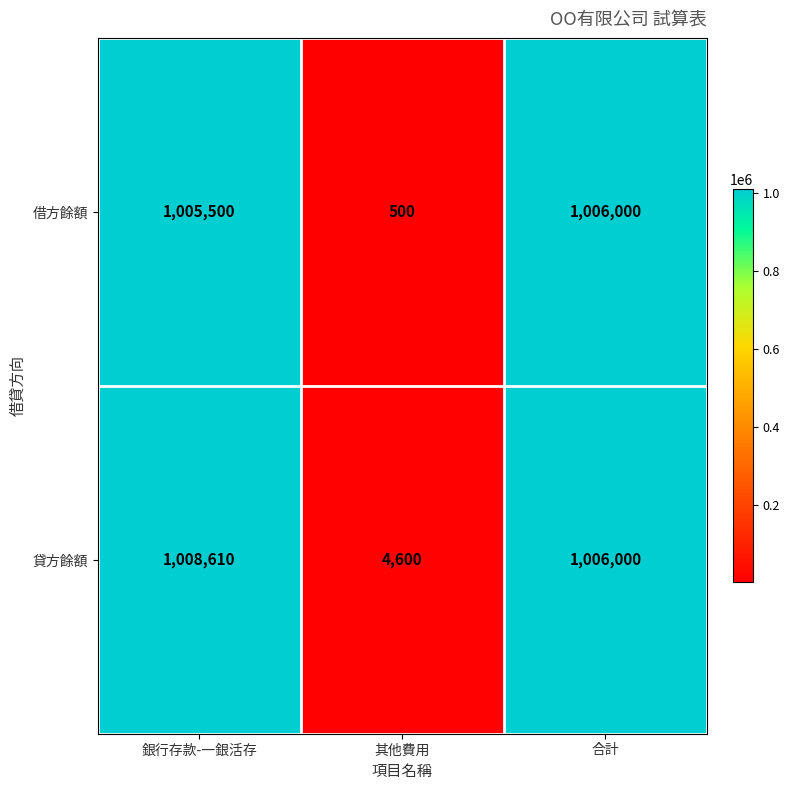

Reading right to left, transcribe all the data shown in this chart.

借方餘額: 1006000	500	1005500
貸方餘額: 1006000	4600	1008610